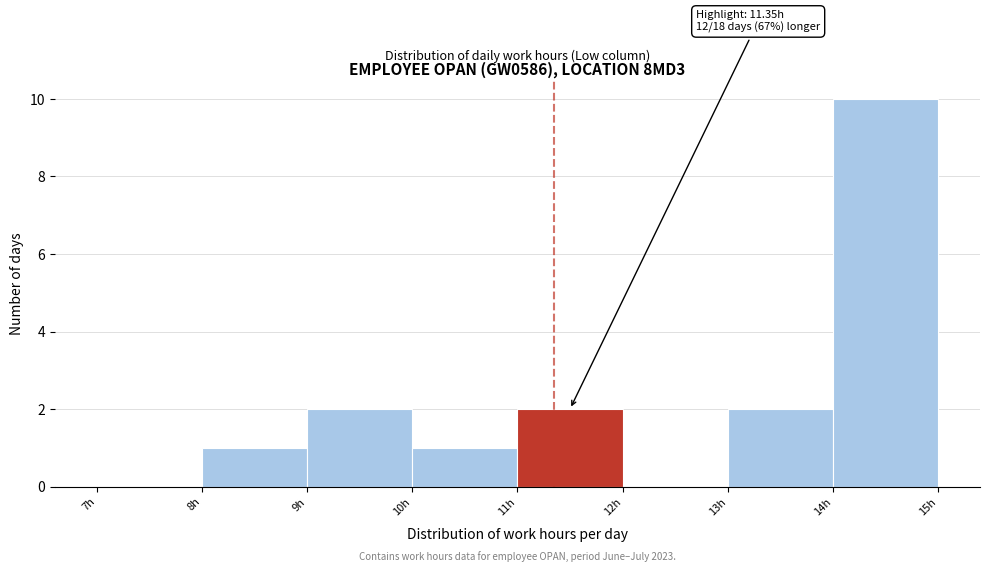

Which range on the x-axis has the tallest bar?

14 to 15